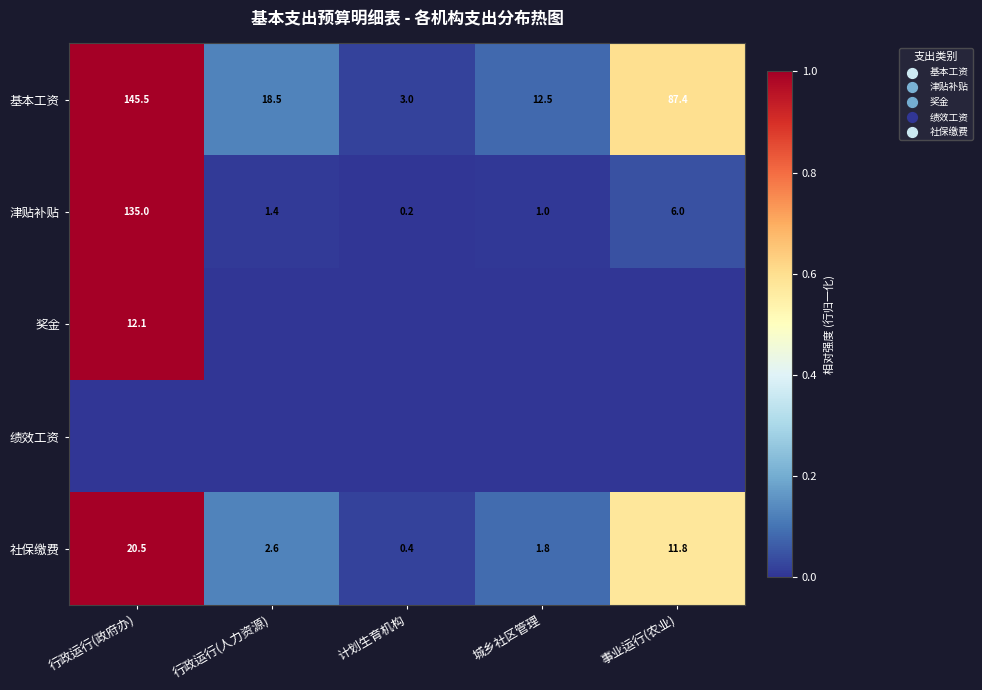

List the labels in order of 基本工资 value, largest first.

行政运行(政府办), 事业运行(农业), 行政运行(人力资源), 城乡社区管理, 计划生育机构